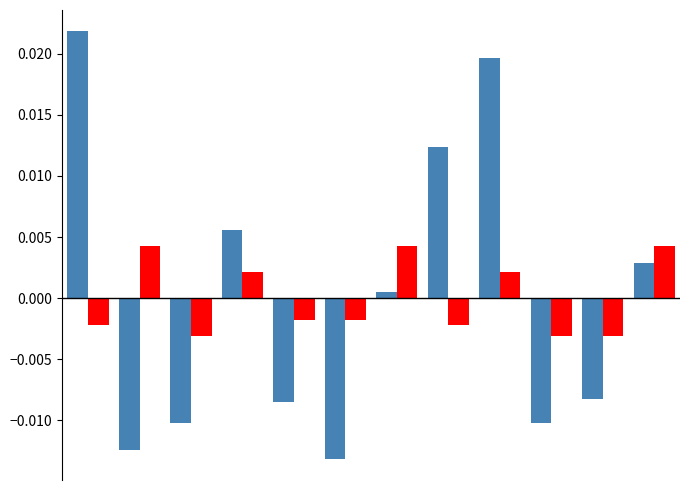

Count the number of categories in the chart.

12